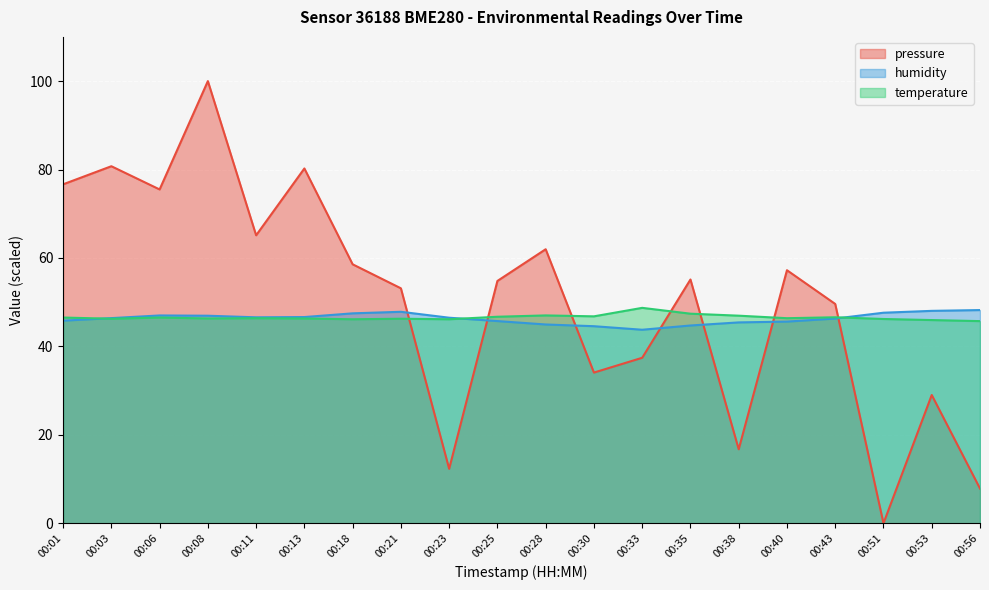

What is the average value of the humidity series?

46.3